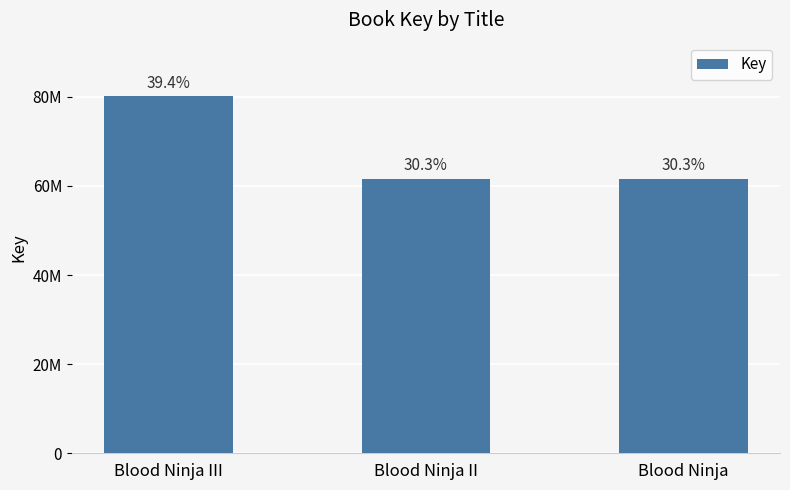

What is the value of the 2nd bar from the left?

61599069